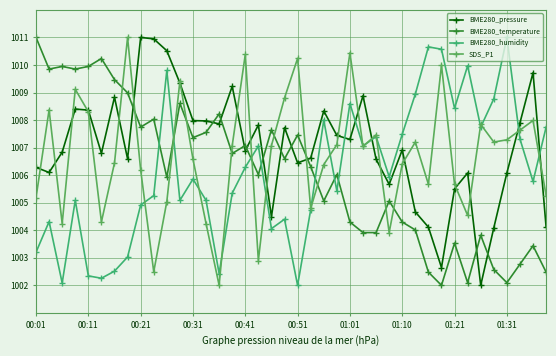

Reading left to right, what are all the values shown in this chart?

BME280_pressure: 1006.3	1006.1	1006.8	1008.4	1008.4	1006.8	1008.8	1006.6	1011.0	1010.9	1010.5	1009.3	1008.0	1008.0	1007.9	1009.2	1006.9	1007.8	1004.5	1007.7	1006.4	1006.6	1008.3	1007.4	1007.3	1008.9	1006.6	1005.7	1006.9	1004.7	1004.1	1002.6	1005.5	1006.1	1002.0	1004.1	1006.1	1007.9	1009.7	1004.1
BME280_temperature: 1011.0	1009.9	1009.9	1009.9	1009.9	1010.2	1009.5	1009.0	1007.7	1008.0	1005.9	1008.6	1007.4	1007.6	1008.2	1006.8	1007.1	1006.0	1007.6	1006.6	1007.5	1006.3	1005.1	1006.0	1004.3	1003.9	1003.9	1005.1	1004.3	1004.0	1002.5	1002.0	1003.5	1002.1	1003.8	1002.6	1002.1	1002.8	1003.4	1002.5
BME280_humidity: 1003.2	1004.3	1002.1	1005.1	1002.3	1002.3	1002.5	1003.0	1004.9	1005.3	1009.8	1005.1	1005.9	1005.1	1002.4	1005.3	1006.3	1007.1	1004.1	1004.4	1002.0	1004.7	1008.0	1005.4	1008.6	1007.1	1007.4	1005.9	1007.5	1008.9	1010.7	1010.6	1008.4	1010.0	1007.7	1008.8	1011.0	1007.3	1005.8	1007.7
SDS_P1: 1005.2	1008.4	1004.2	1009.1	1008.3	1004.3	1006.4	1011.0	1006.2	1002.5	1005.0	1009.4	1006.6	1004.2	1002.0	1007.1	1010.4	1002.9	1007.1	1008.8	1010.2	1004.8	1006.4	1007.1	1010.4	1007.0	1007.5	1003.9	1006.4	1007.2	1005.7	1010.0	1005.7	1004.5	1007.8	1007.2	1007.3	1007.6	1008.0	1005.3